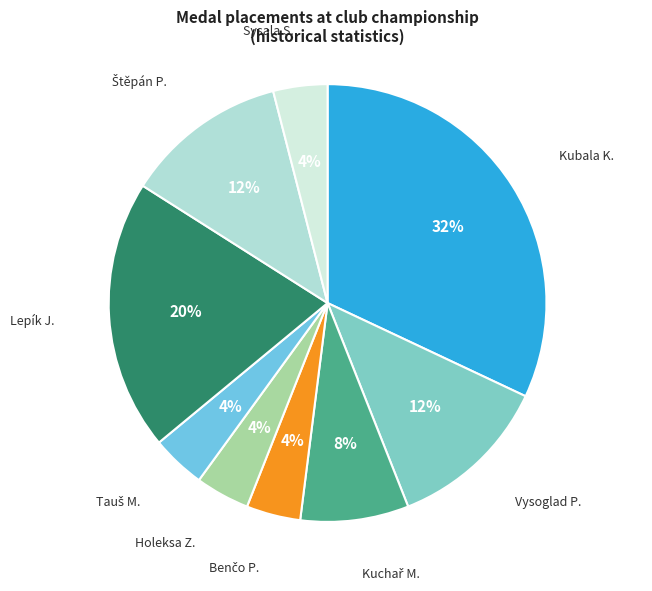

Which has a higher value, Lepík J. or Holeksa Z.?

Lepík J.